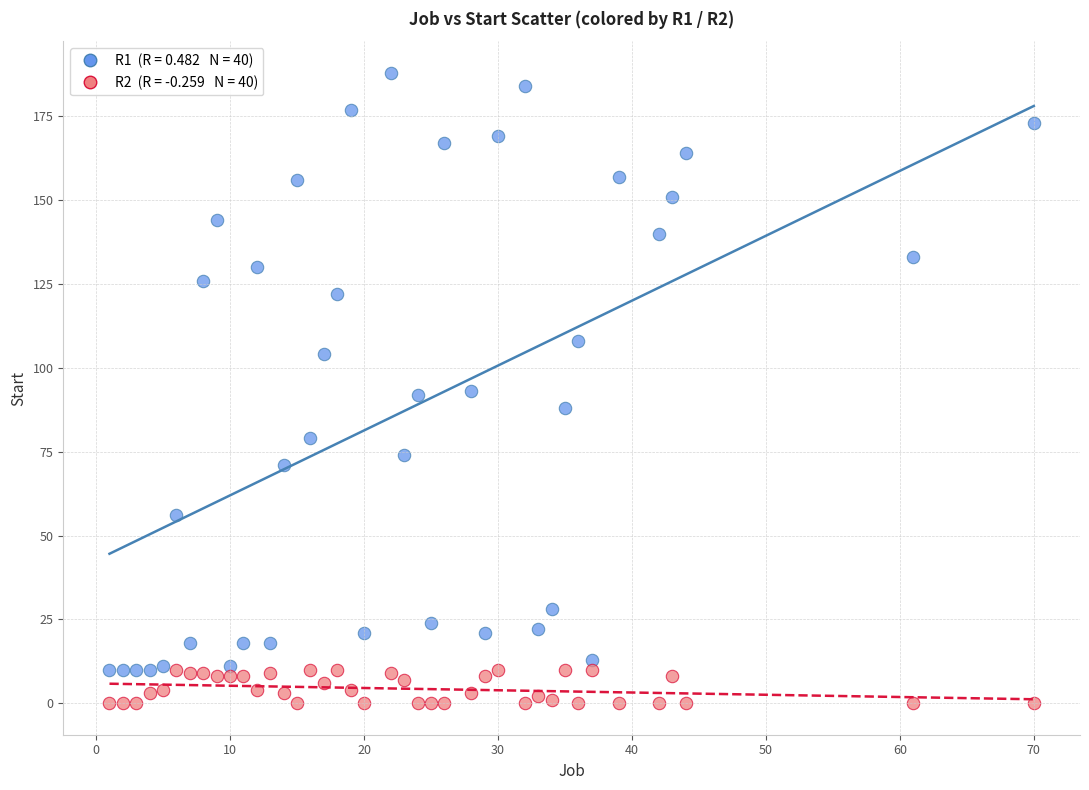

Across all data points, what is the range of X values (max minus min)?

69